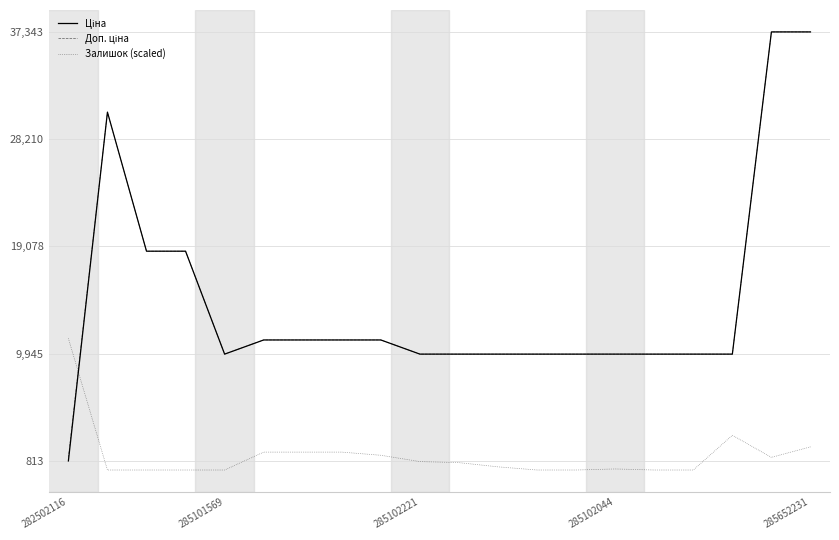

Is it true that Залишок (scaled) equals 757.6 at 285102221?

True